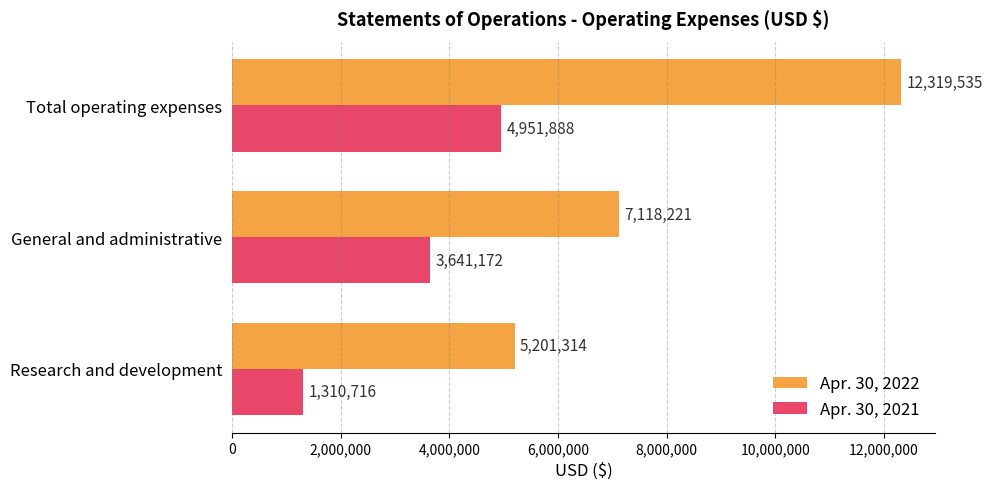

Which series has the largest total across all categories?

Apr. 30, 2022